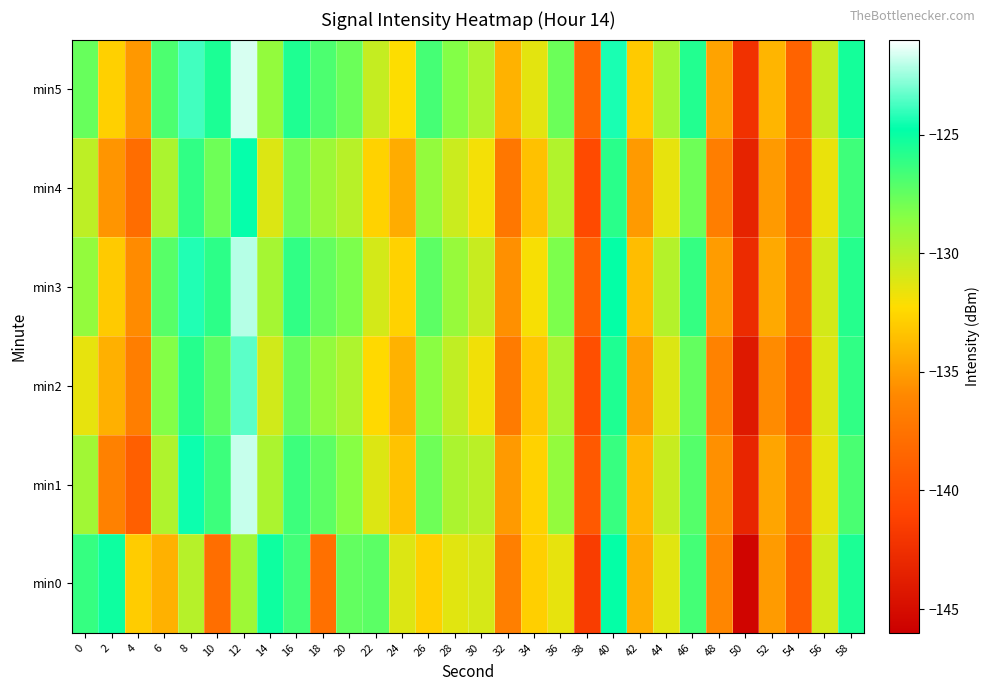

What is the spread (max minus min) of values at 40?

1.9